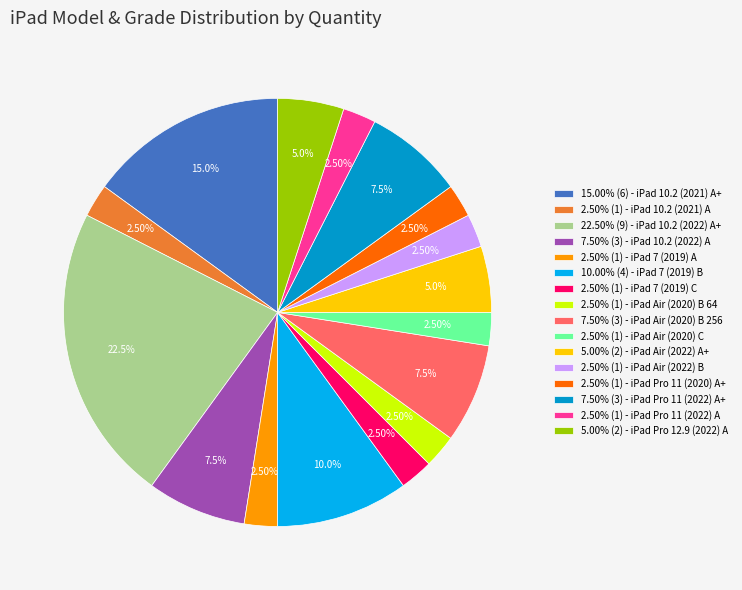

What is the largest slice in the pie chart?

22.50% (9) - iPad 10.2 (2022) A+